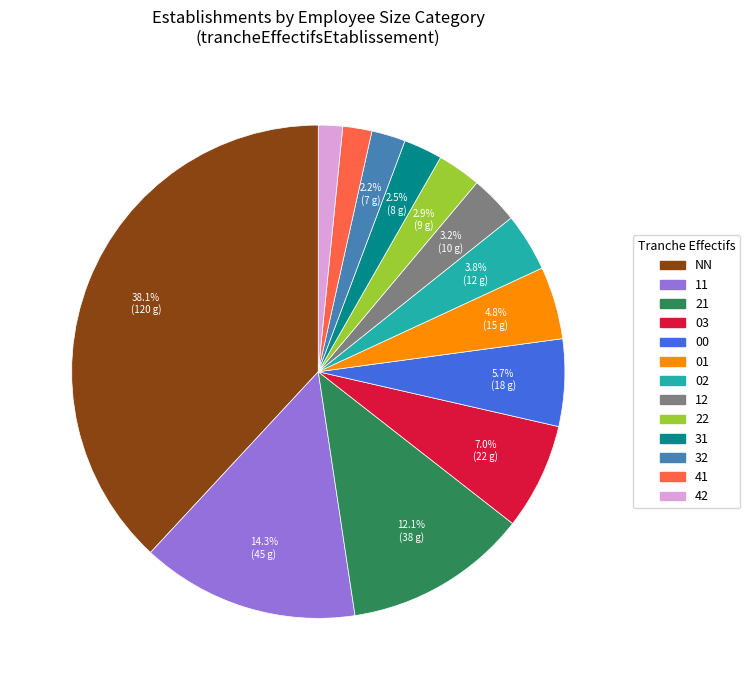

The 21 slice represents 12% of the pie. True or false?

True